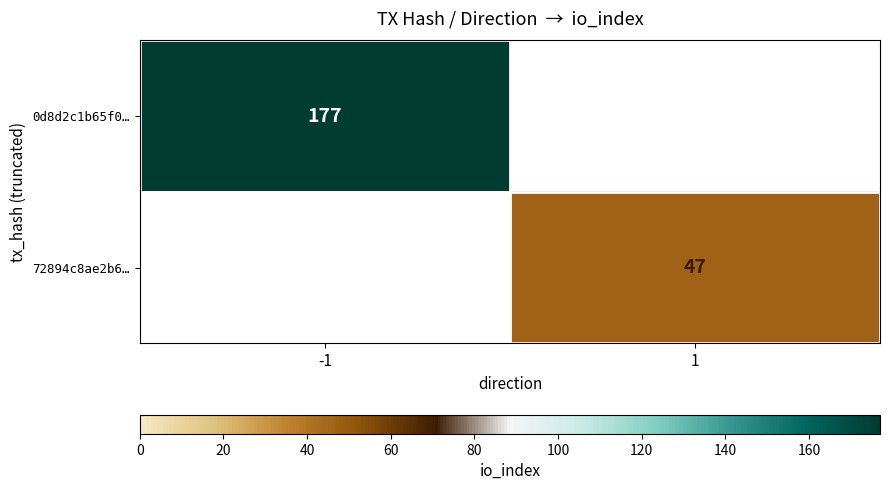

The 0d8d2c1b65f0… series shows 103.7 at -1. True or false?

False